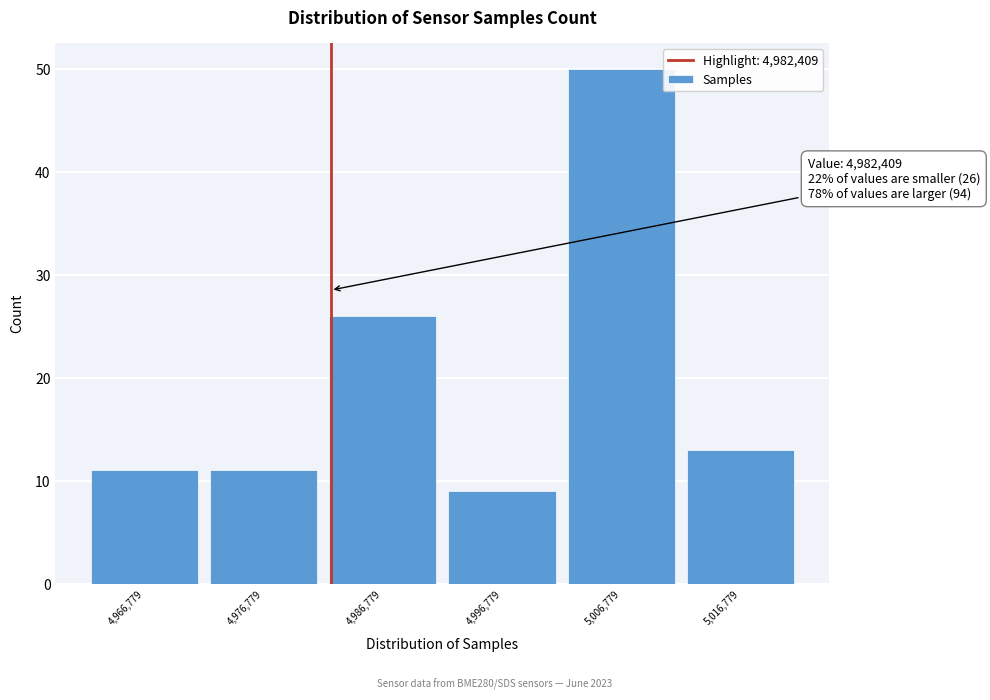

Over which range of the x-axis is the bar tallest?

5002000 to 5012000